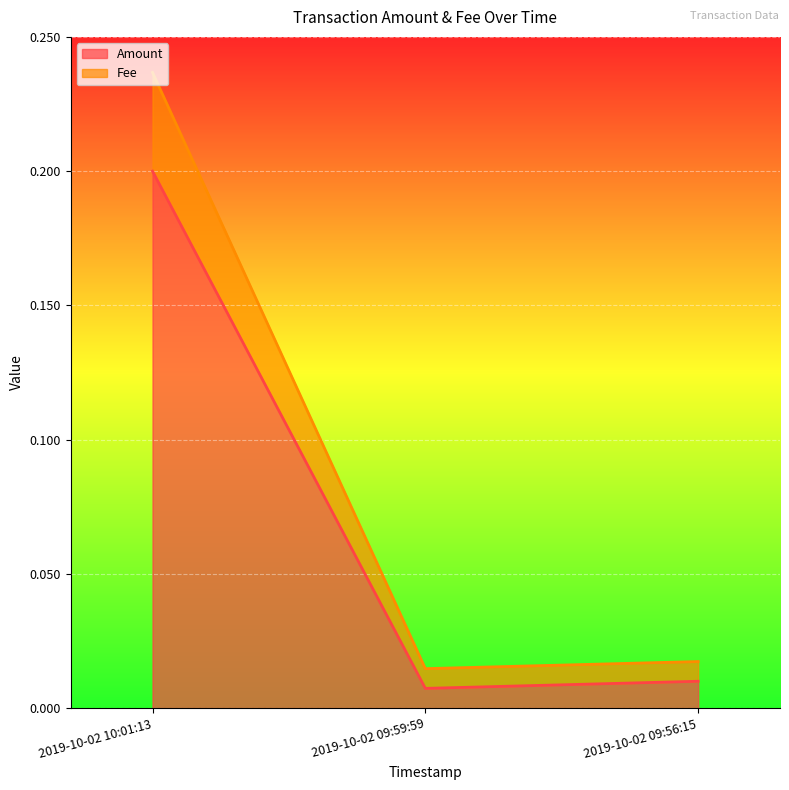

True or false: Amount has a value of 0.0 at 2019-10-02 09:59:59.

False